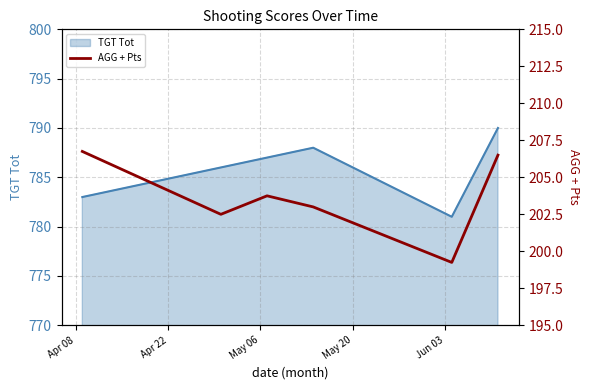

True or false: AGG + Pts and TGT Tot intersect in this chart.

False